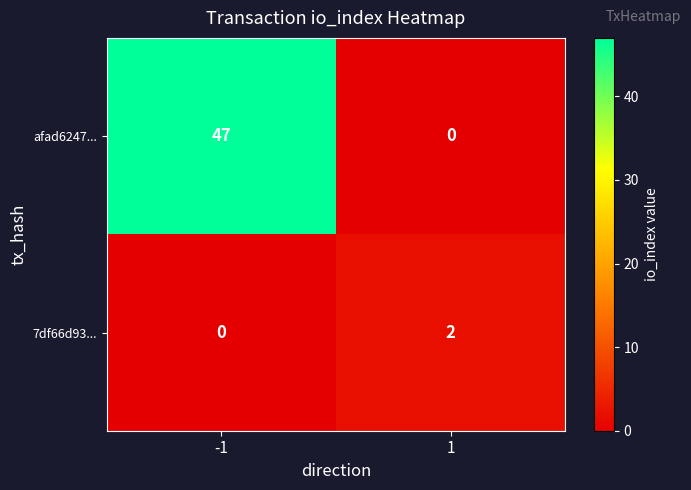

The value of 7df66d93... at -1 is 0. True or false?

True